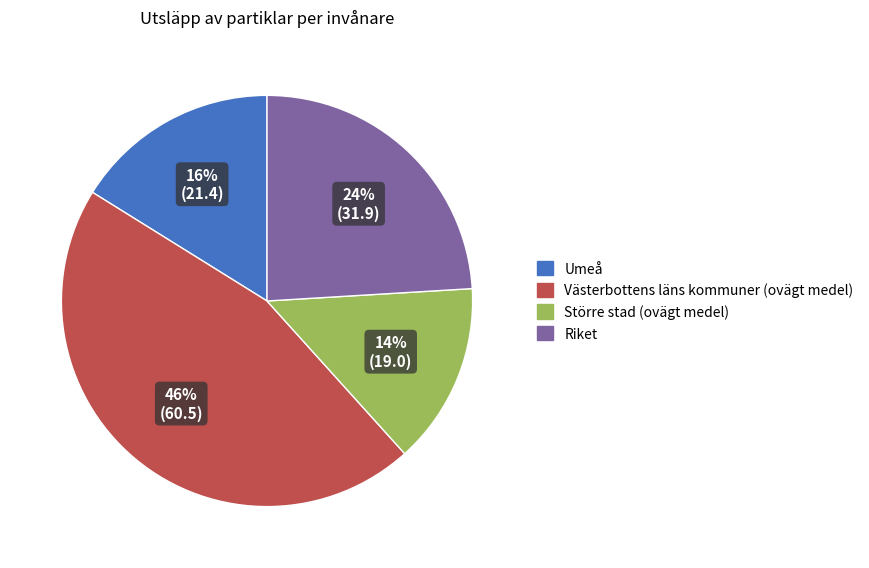

Is there any slice that represents more than half of the pie?

No